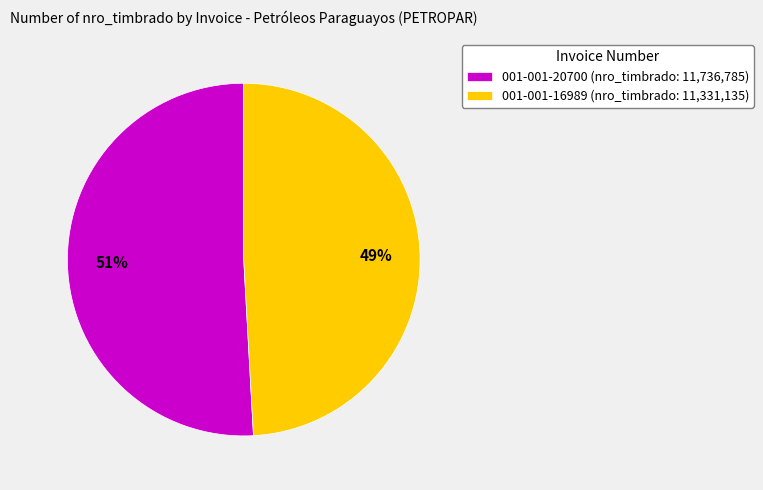

What is the ratio of the value at 001-001-16989 (nro_timbrado: 11,331,135) to the value at 001-001-20700 (nro_timbrado: 11,736,785)?

1.0